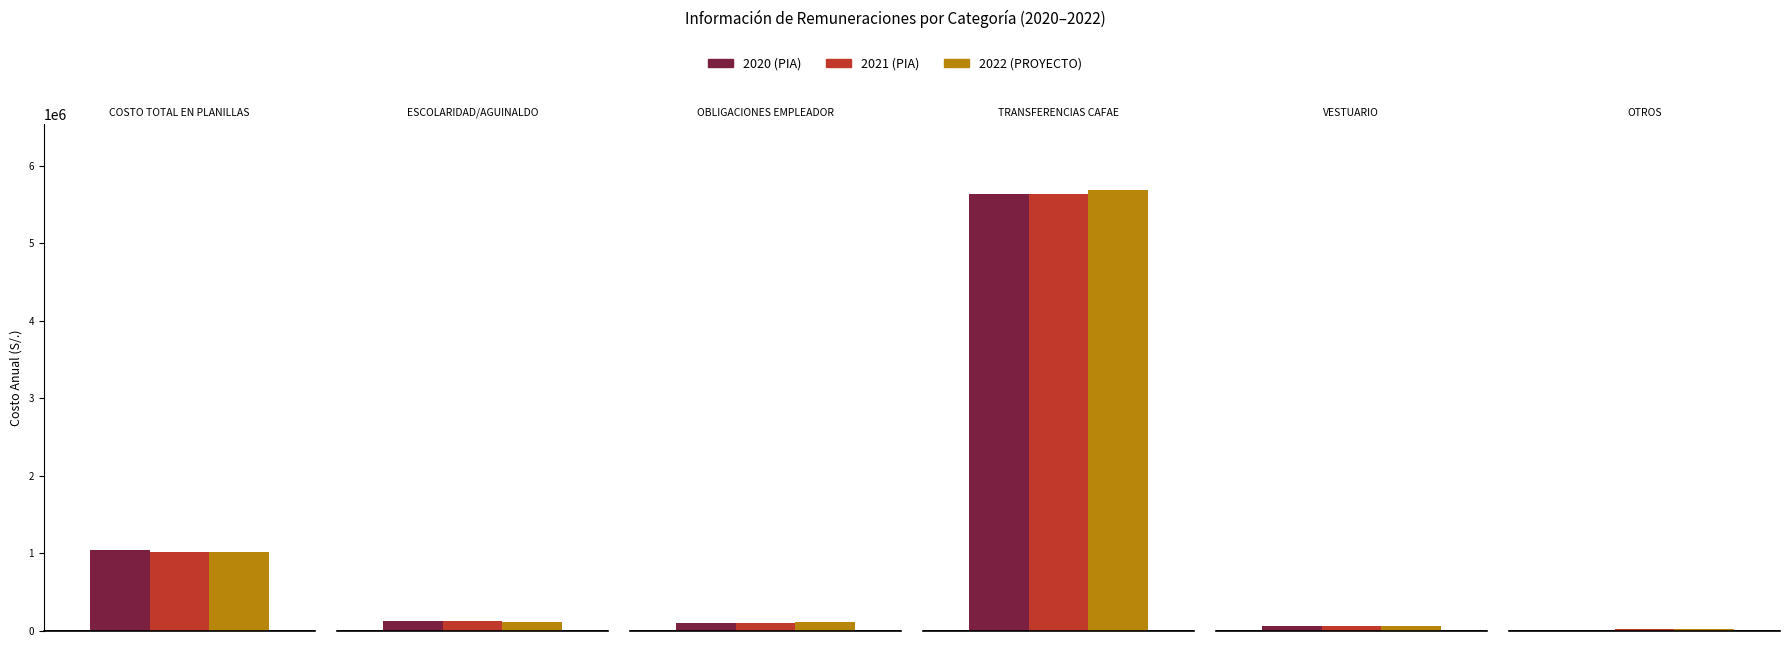

Are the bars horizontal?

No